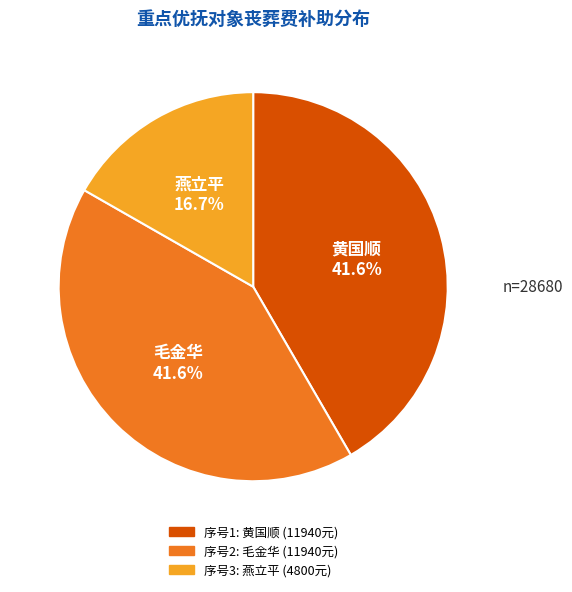

Is there a majority slice in this chart?

No